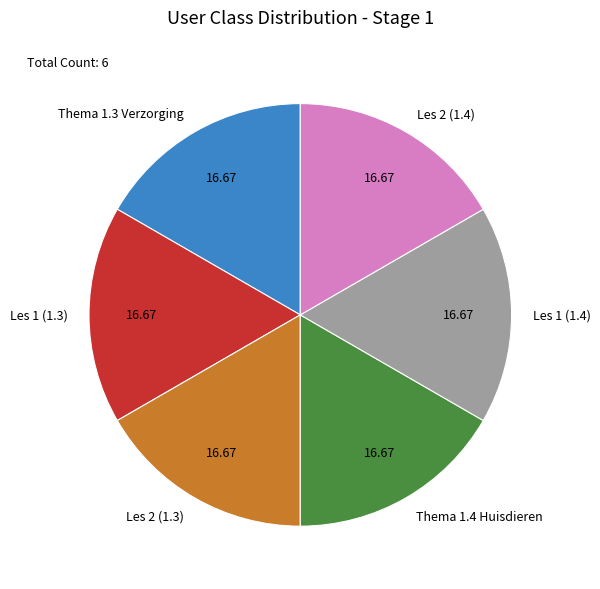

What is the ratio of the value at Thema 1.4 Huisdieren to the value at Les 2 (1.3)?

1.0